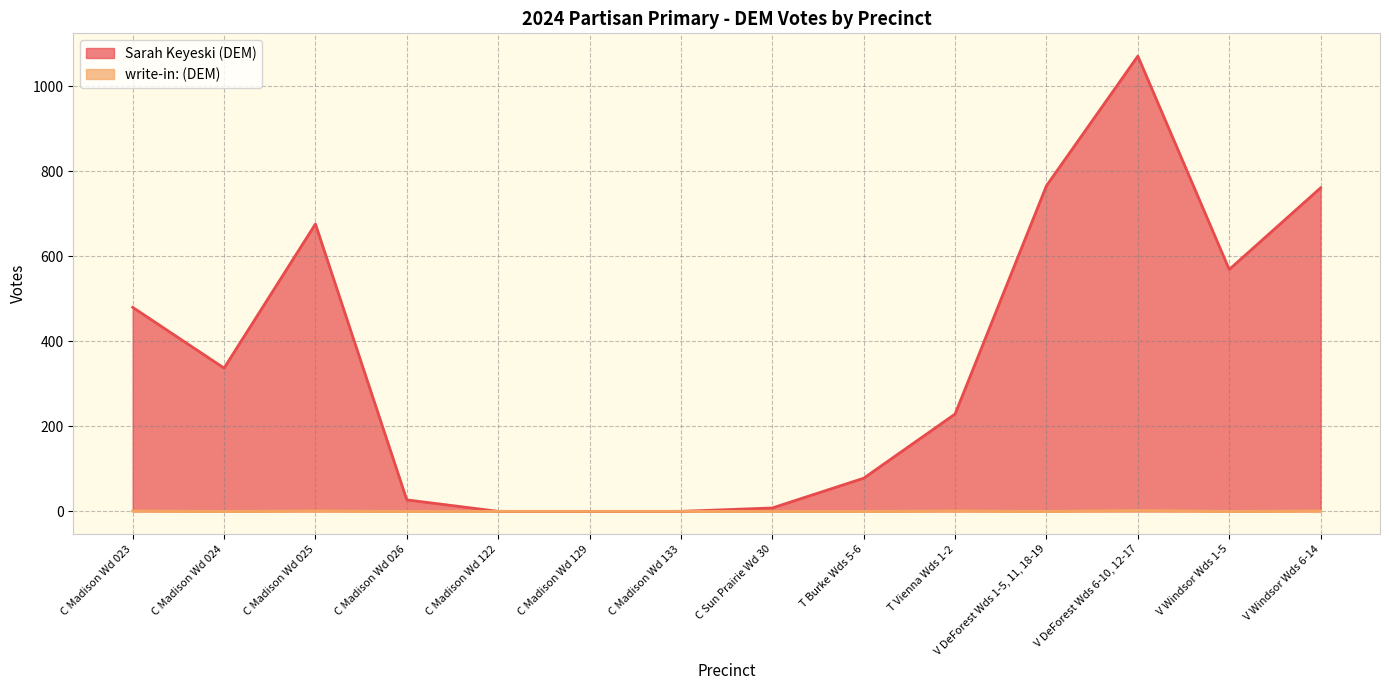

Reading left to right, what are all the values shown in this chart?

Sarah Keyeski (DEM): C Madison Wd 023=480	C Madison Wd 024=337	C Madison Wd 025=676	C Madison Wd 026=27	C Madison Wd 122=0	C Madison Wd 129=0	C Madison Wd 133=0	C Sun Prairie Wd 30=8	T Burke Wds 5-6=78	T Vienna Wds 1-2=229	V DeForest Wds 1-5, 11, 18-19=766	V DeForest Wds 6-10, 12-17=1071	V Windsor Wds 1-5=569	V Windsor Wds 6-14=761
write-in: (DEM): C Madison Wd 023=1	C Madison Wd 024=0	C Madison Wd 025=1	C Madison Wd 026=0	C Madison Wd 122=0	C Madison Wd 129=0	C Madison Wd 133=0	C Sun Prairie Wd 30=0	T Burke Wds 5-6=0	T Vienna Wds 1-2=1	V DeForest Wds 1-5, 11, 18-19=0	V DeForest Wds 6-10, 12-17=2	V Windsor Wds 1-5=0	V Windsor Wds 6-14=1